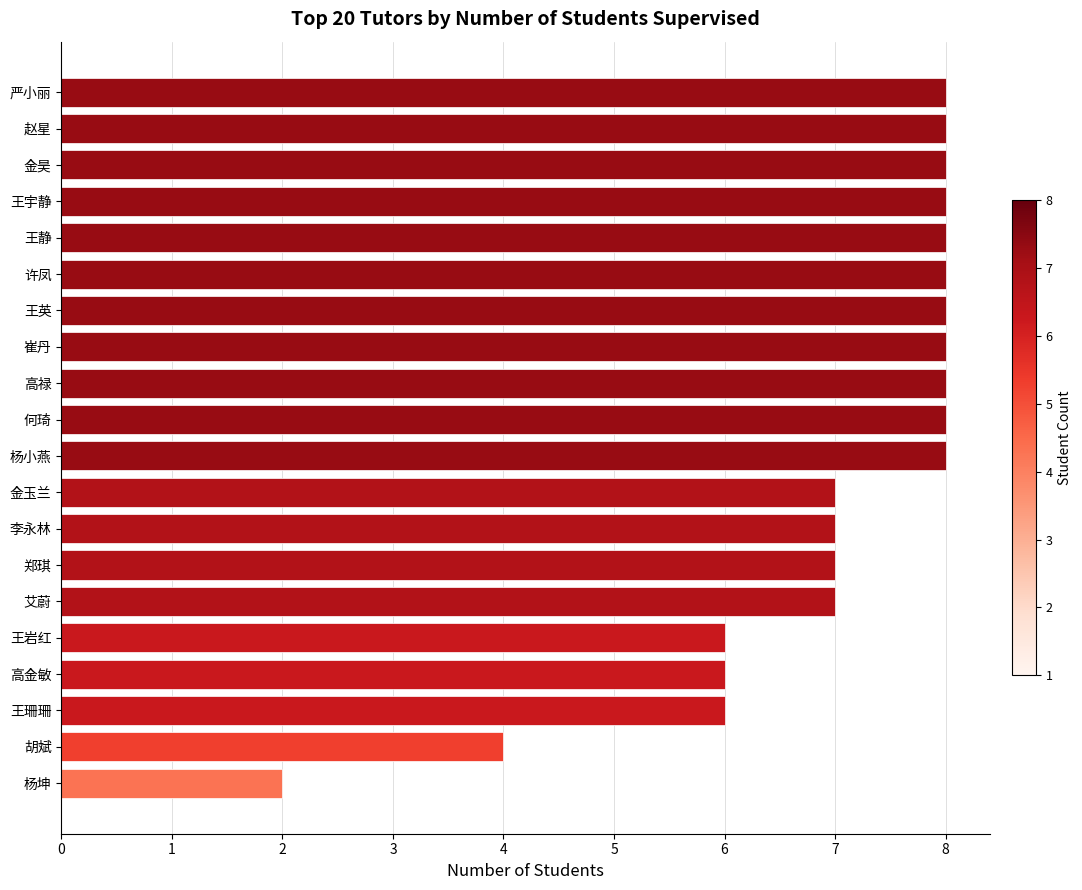

At which category does the chart reach its minimum across all series?

杨坤